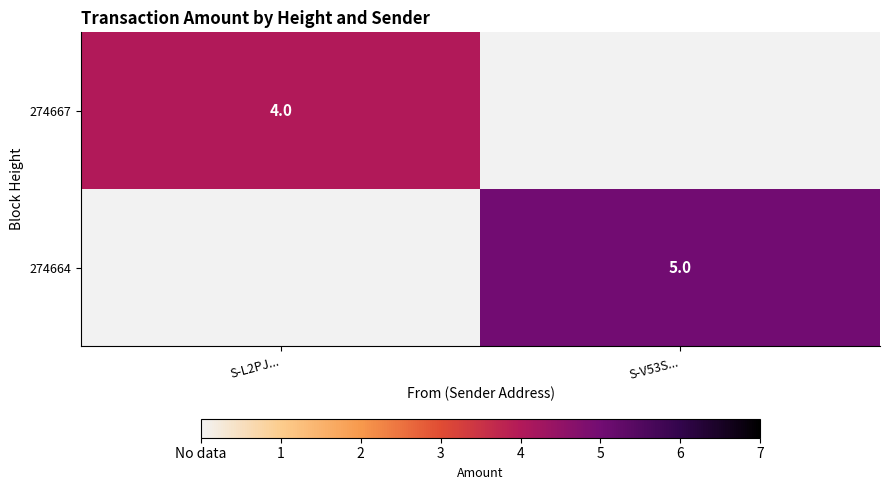

The value of 274667 at S-L2PJ... is 4. True or false?

True